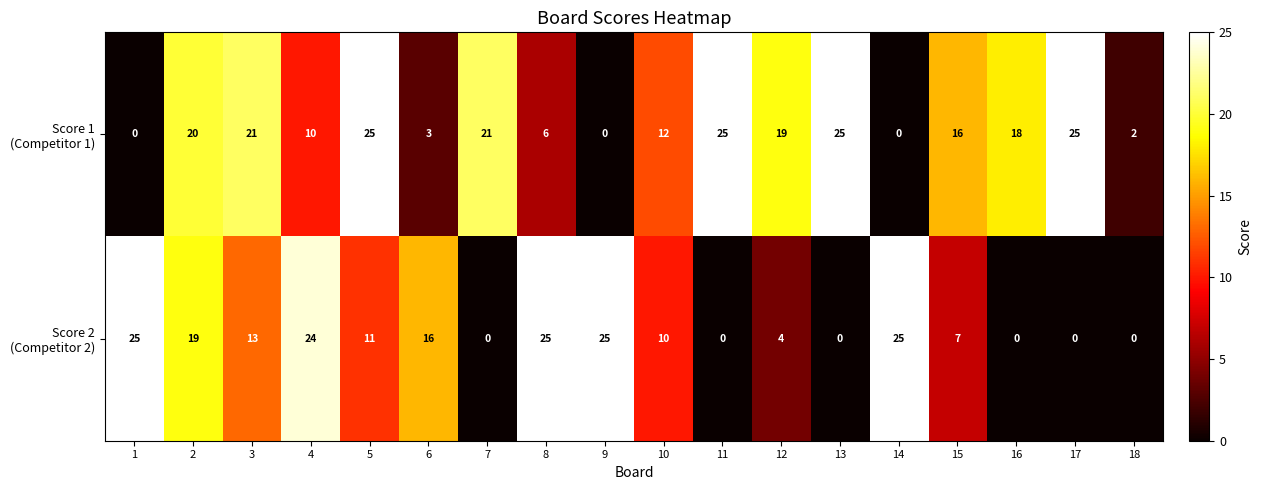

What is the maximum value shown in the chart?

25